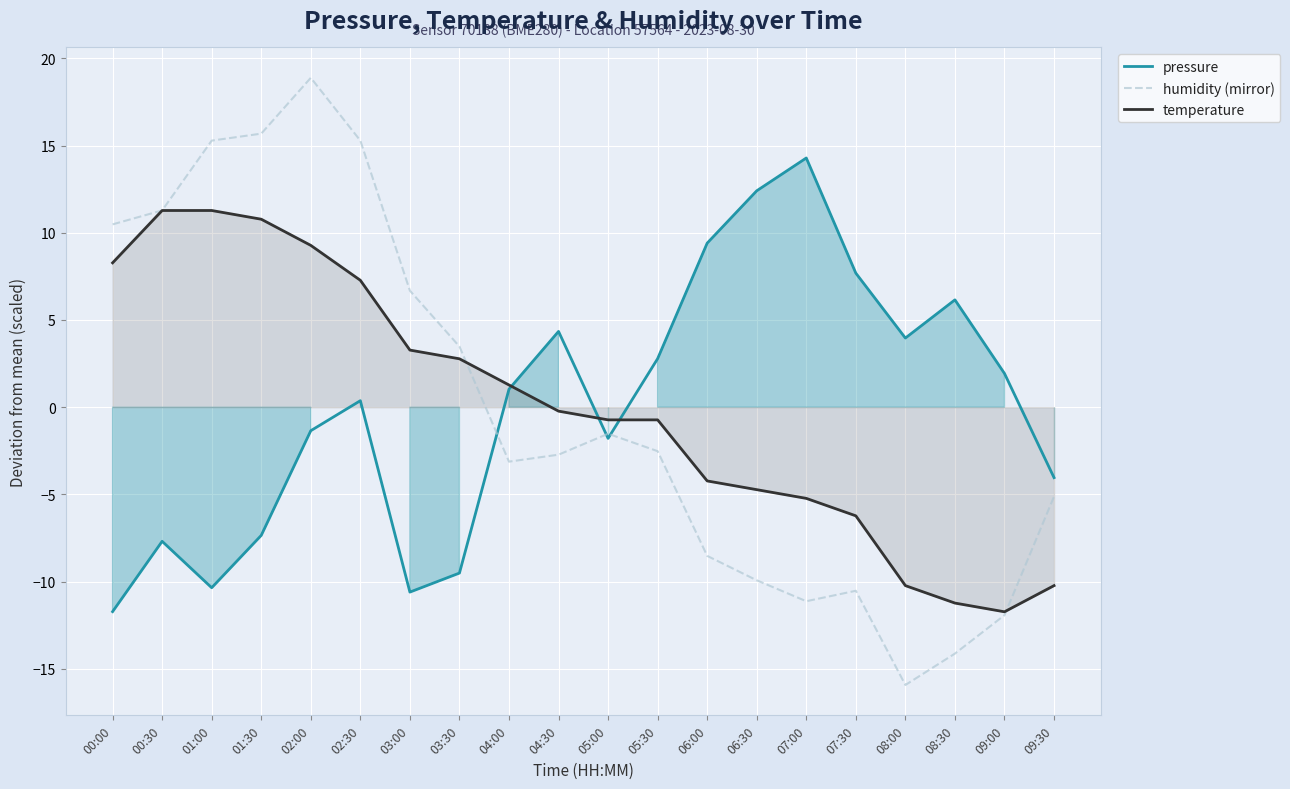

At which label does temperature first exceed 0?

00:00